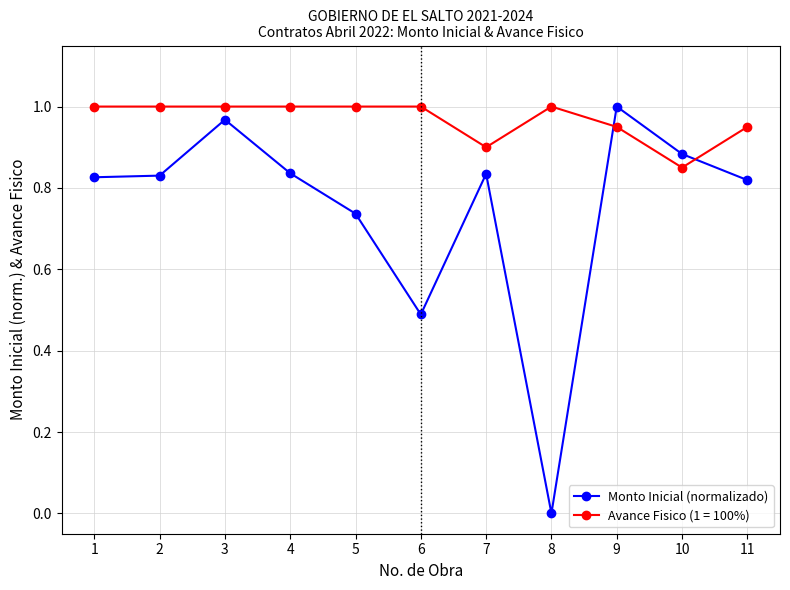

Which series has the largest total across all categories?

Avance Fisico (1 = 100%)